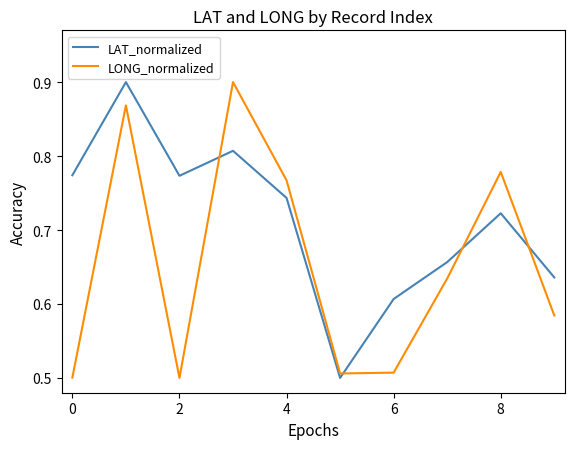

Count the LAT_normalized values in the range 0 to 1.

10